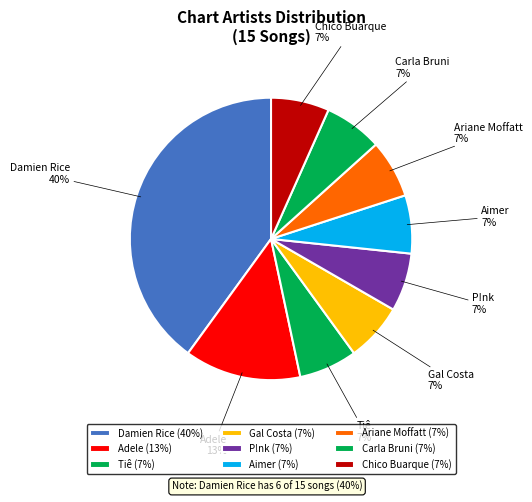

How many segments does this pie chart have?

9